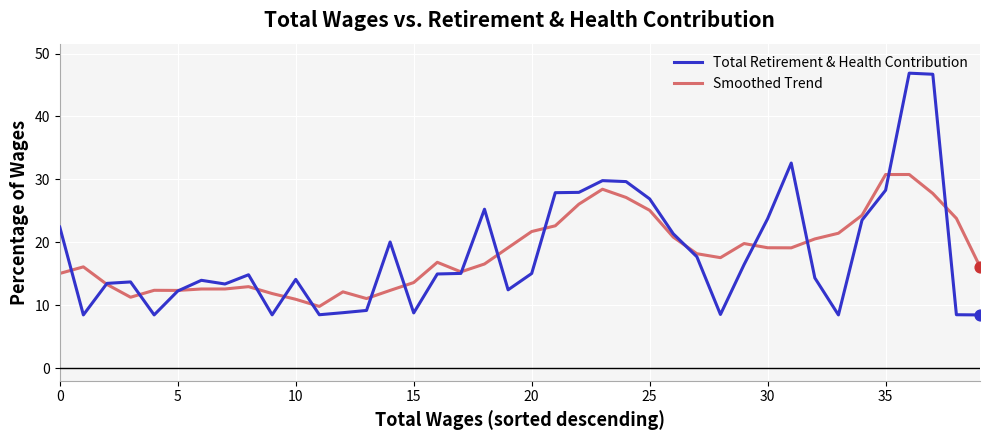

Which series has the largest range (max minus min)?

Total Retirement & Health Contribution